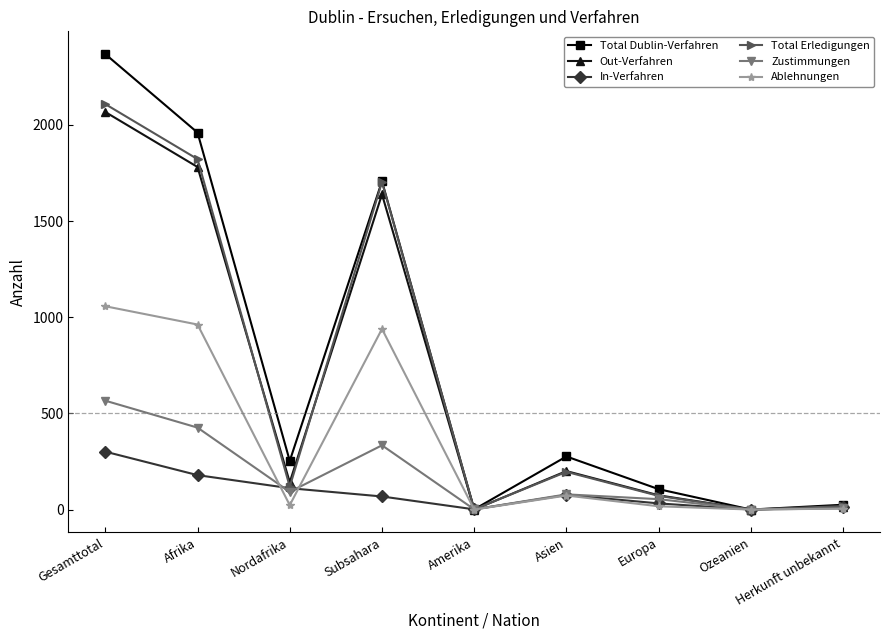

At which label does Ablehnungen first exceed 23?

Gesamttotal